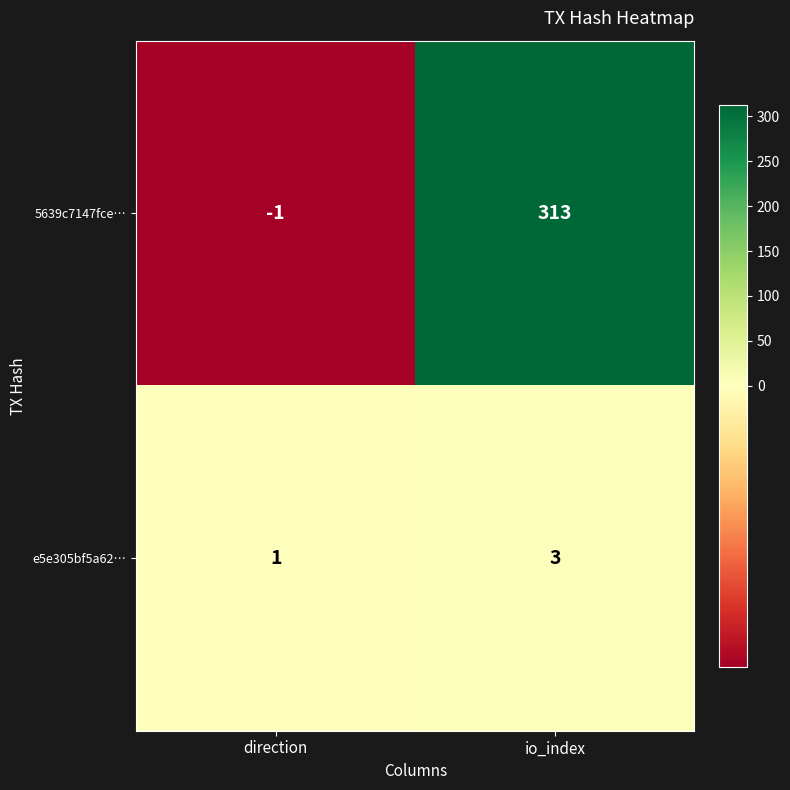

What is the approximate value of 5639c7147fce… at io_index?

313